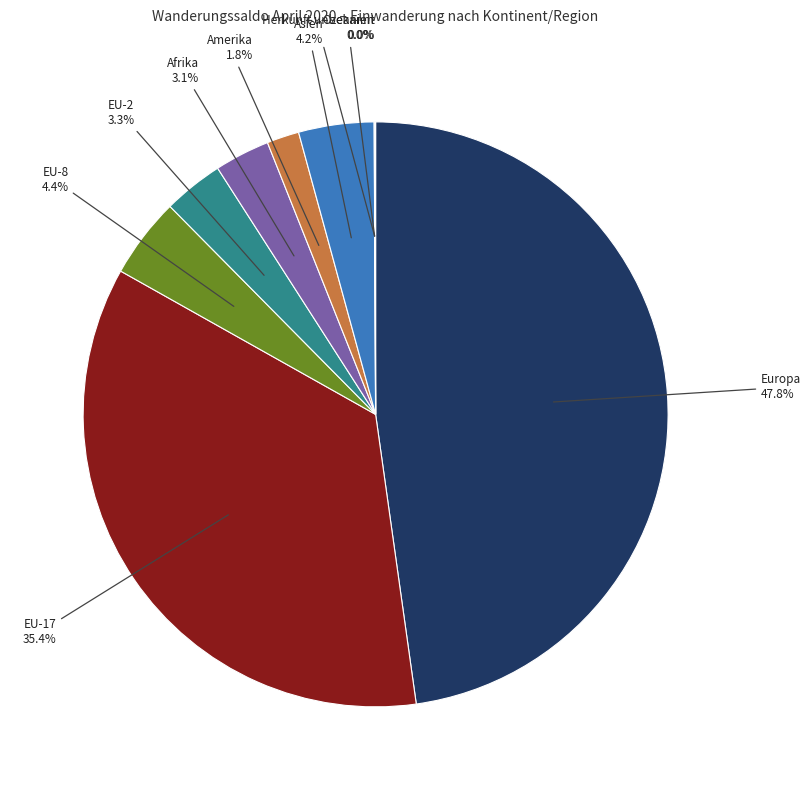

How much of the chart is everything except Asien?

95.8%